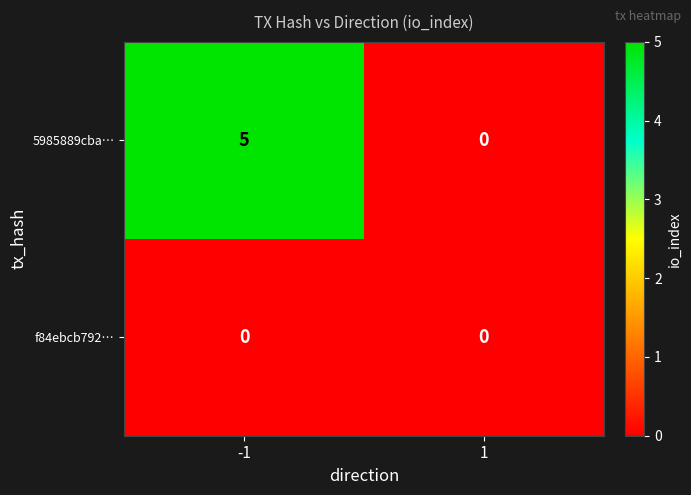

Which series changed the most between -1 and 1?

5985889cba…